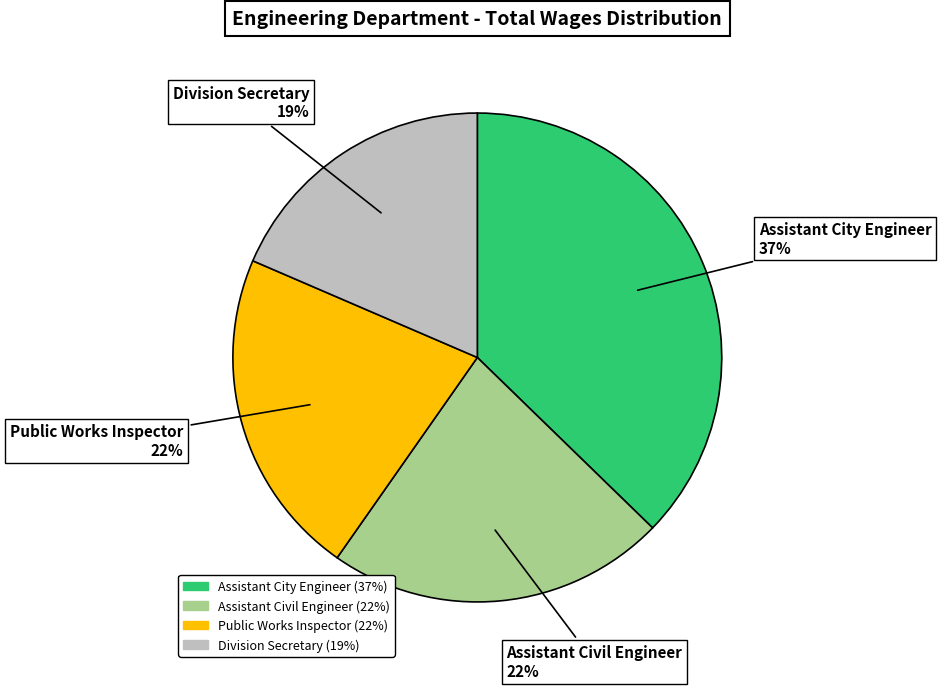

Count the number of slices in the pie.

4